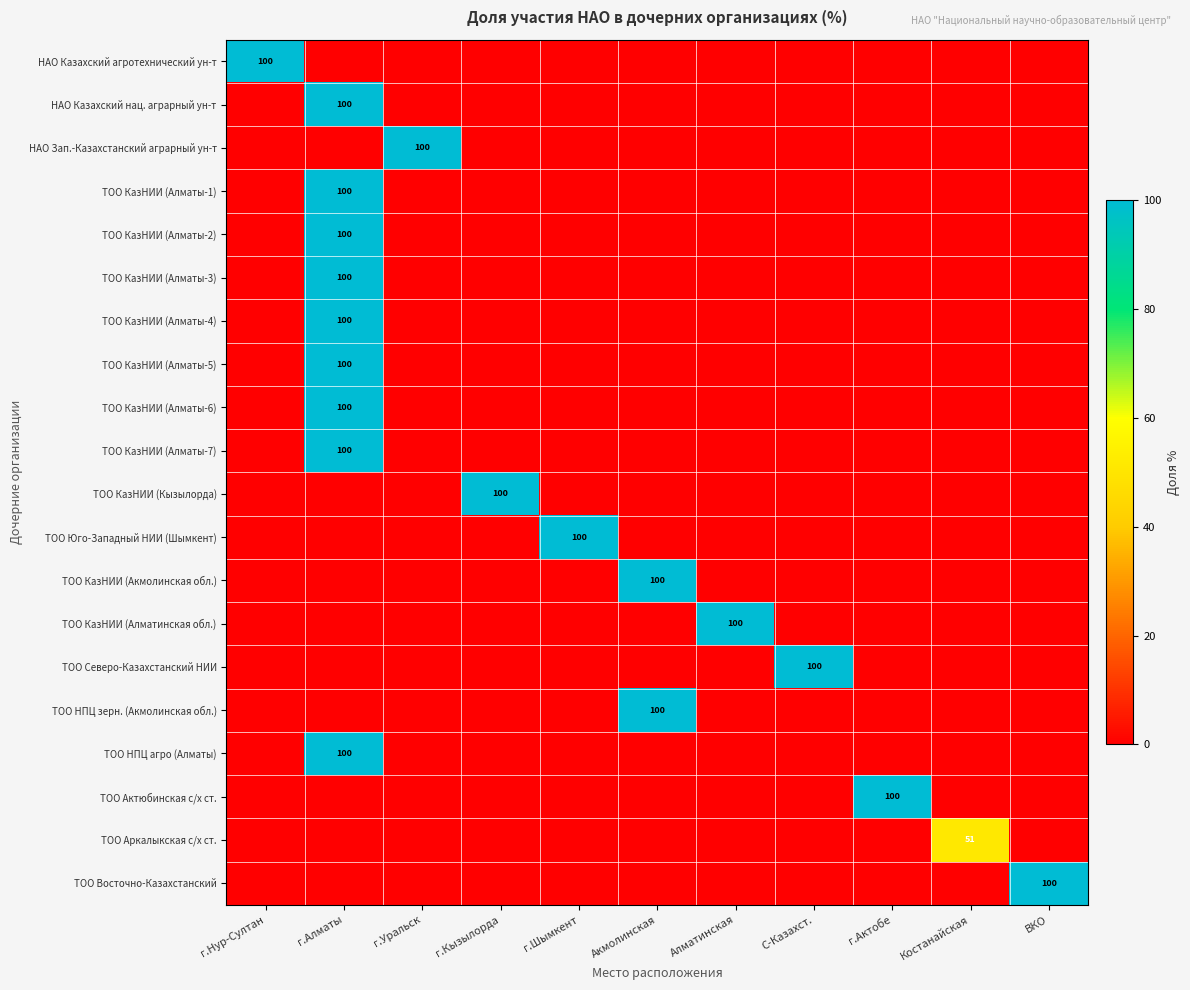

Which has a higher value, г.Уральск or г.Алматы?

г.Уральск